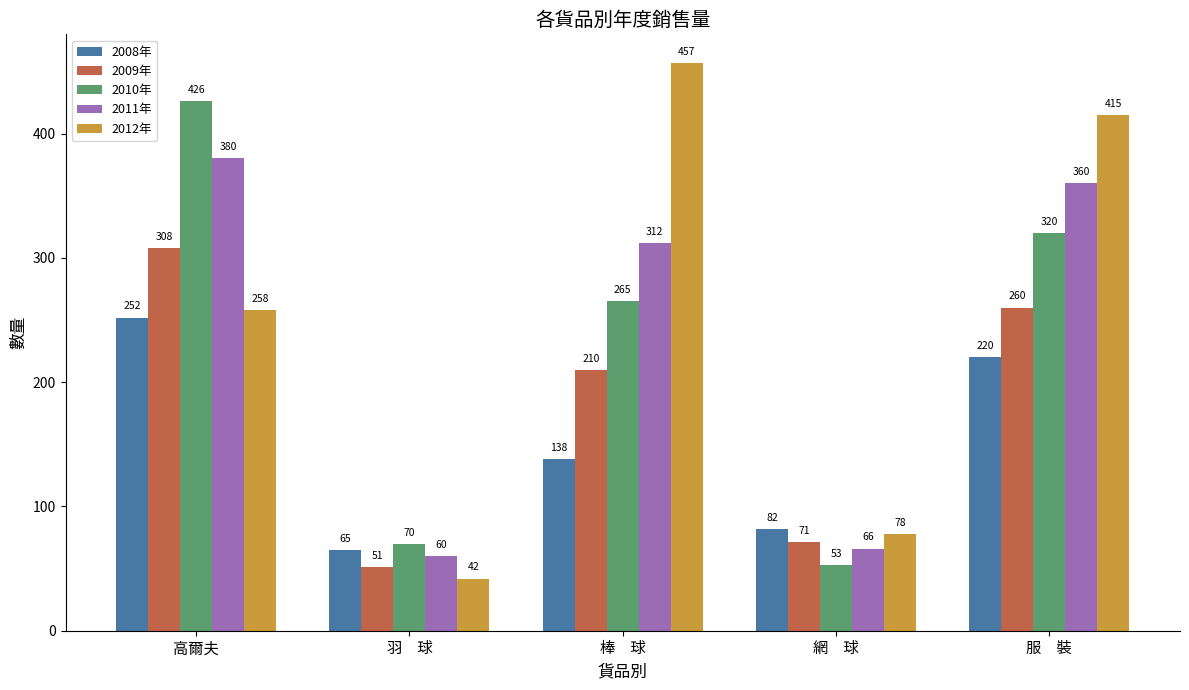

What are all the series names shown in the legend?

2008年, 2009年, 2010年, 2011年, 2012年